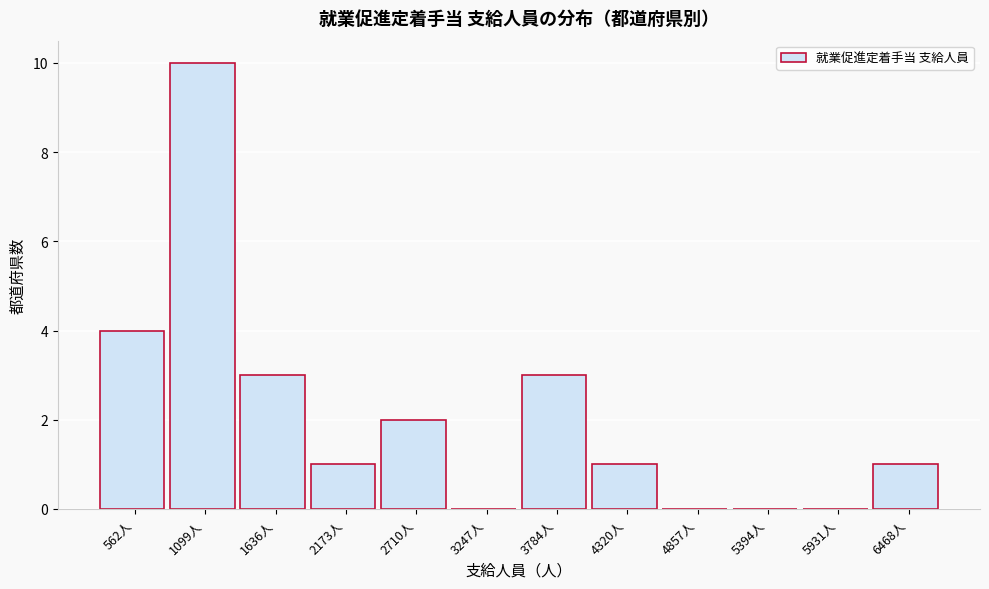

Reading left to right, what are all the values shown in this chart?

562人=4	1099人=10	1636人=3	2173人=1	2710人=2	3247人=0	3784人=3	4320人=1	4857人=0	5394人=0	5931人=0	6468人=1